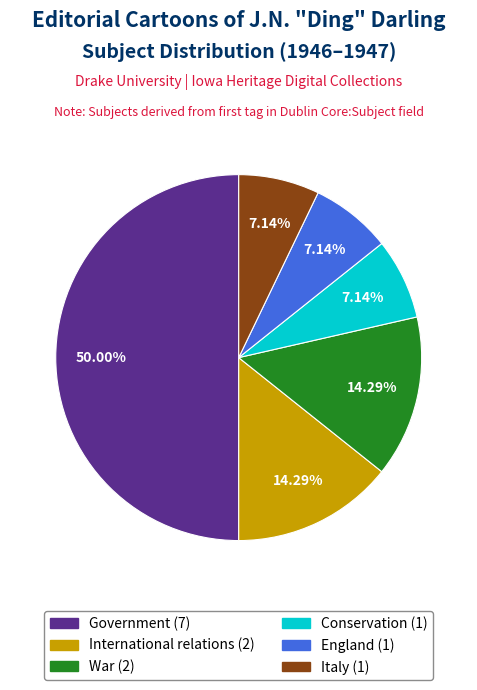

The Government slice represents 50% of the pie. True or false?

True